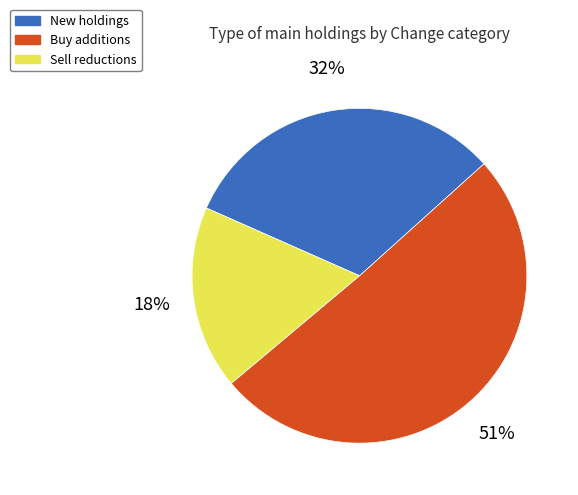

To the nearest percent, what is the difference between the largest and smallest slice percentages?

33%